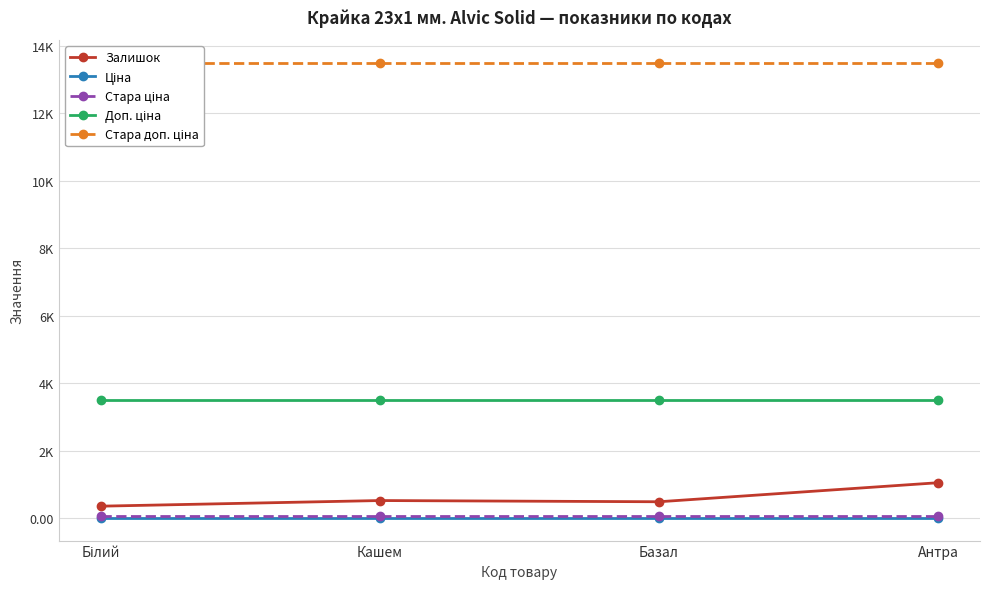

At which label is Залишок closest to 708?

Кашем